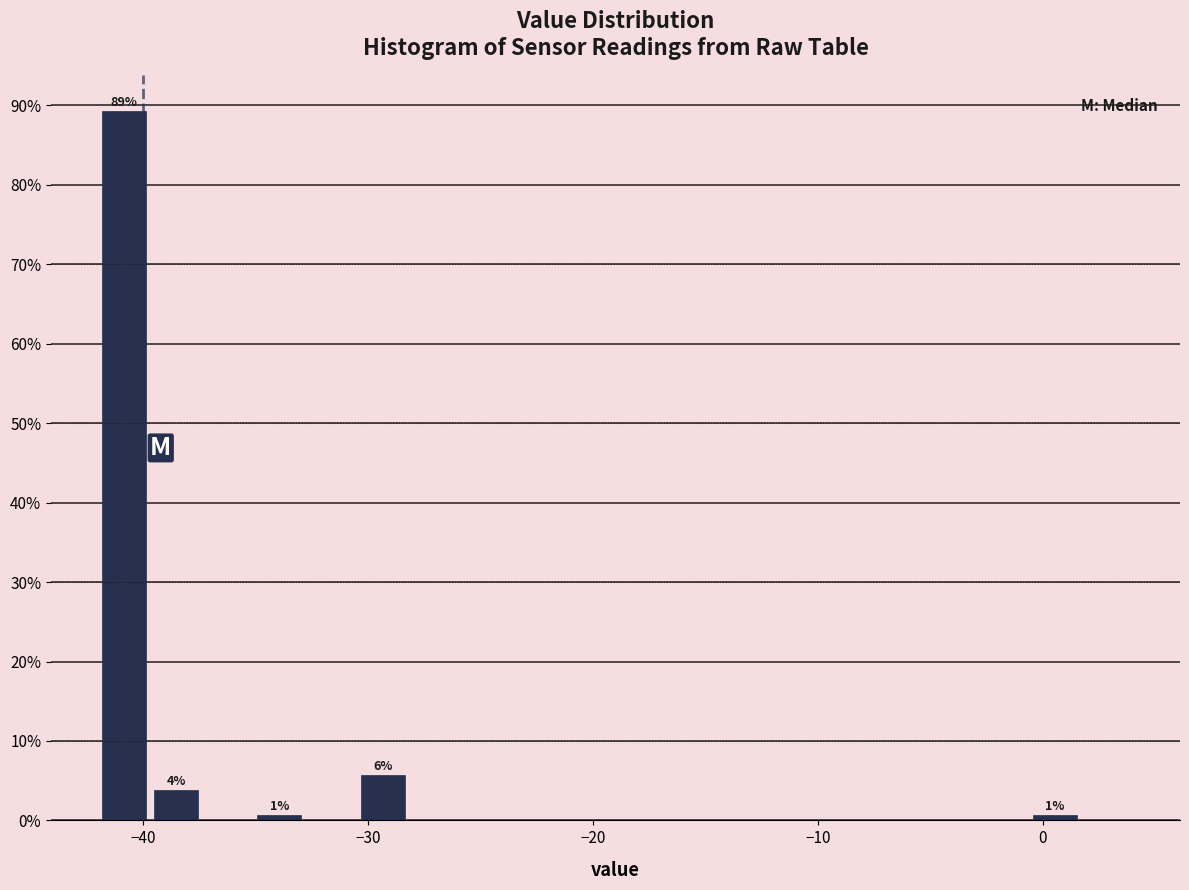

Read against the x-axis, roughly where is the centre of the tallest bar?

-41